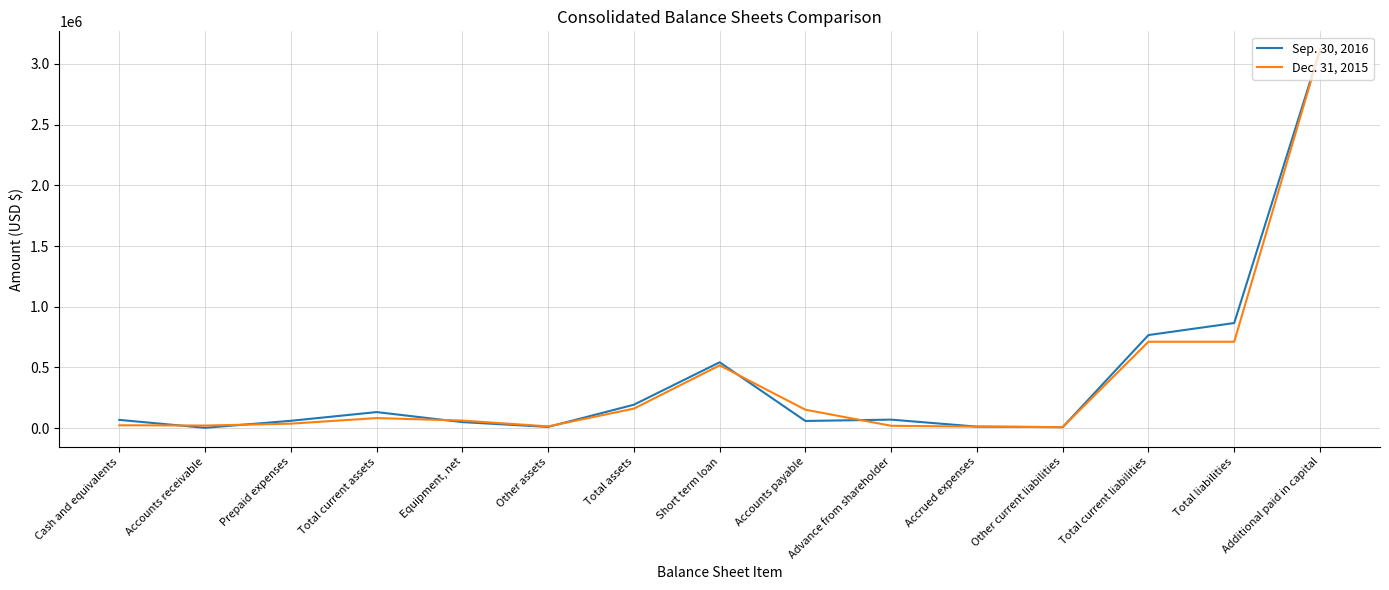

The Dec. 31, 2015 series shows 165557 at Total liabilities. True or false?

False